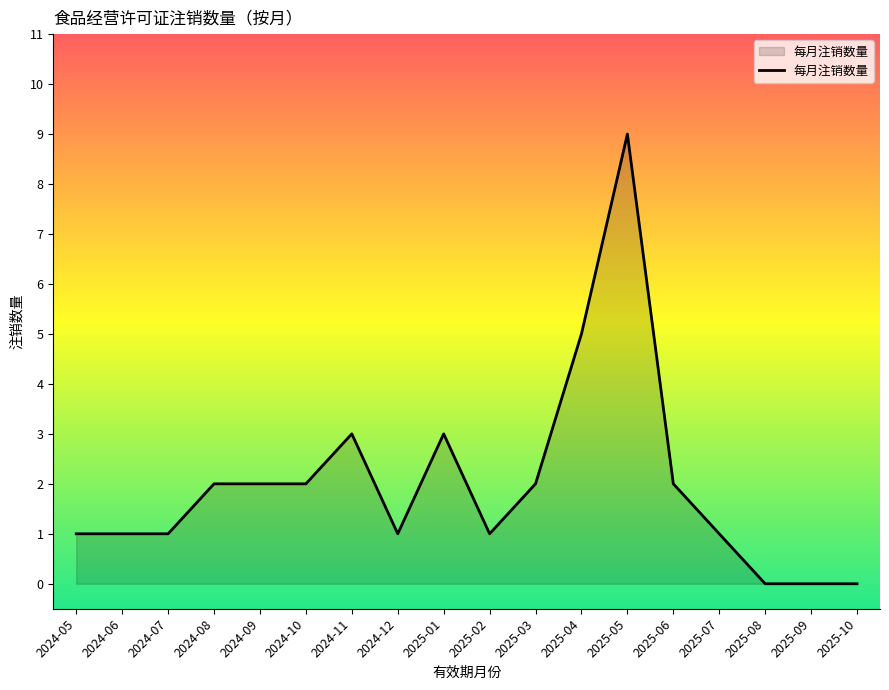

How many lines are shown in the chart?

1